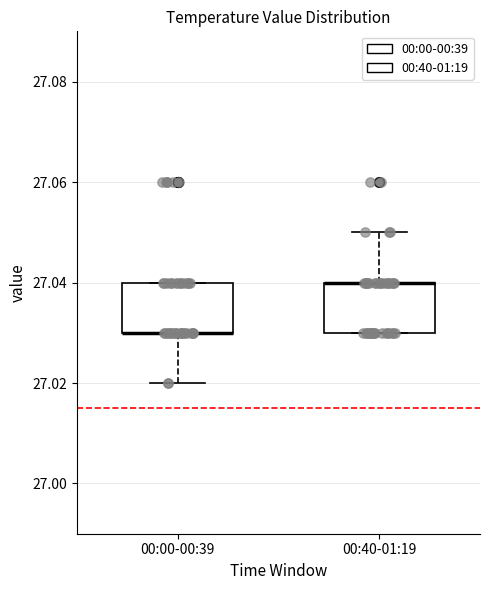

Reading left to right, read every box against the y-axis: the position of its median line, the range the box covers, and the ends of its whiskers. The values are not printed on the chart, so give them approximately, as read against the axis.

00:00-00:39: median 27.03 (drawn on the box's lower edge), box 27.03 to 27.04, whiskers 27.02 to 27.04
00:40-01:19: median 27.04 (drawn on the box's upper edge), box 27.03 to 27.04, whiskers 27.03 to 27.05